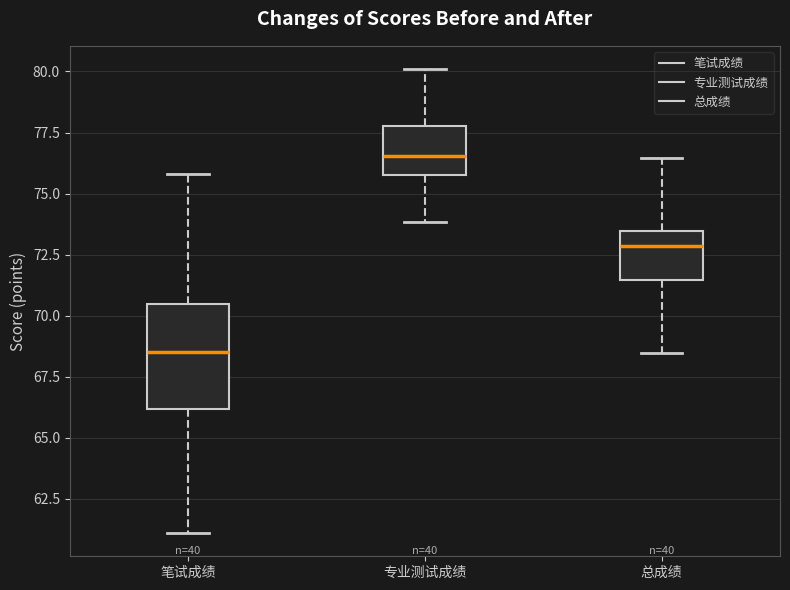

Comparing the boxes themselves (not the whiskers), which one is the tallest?

笔试成绩